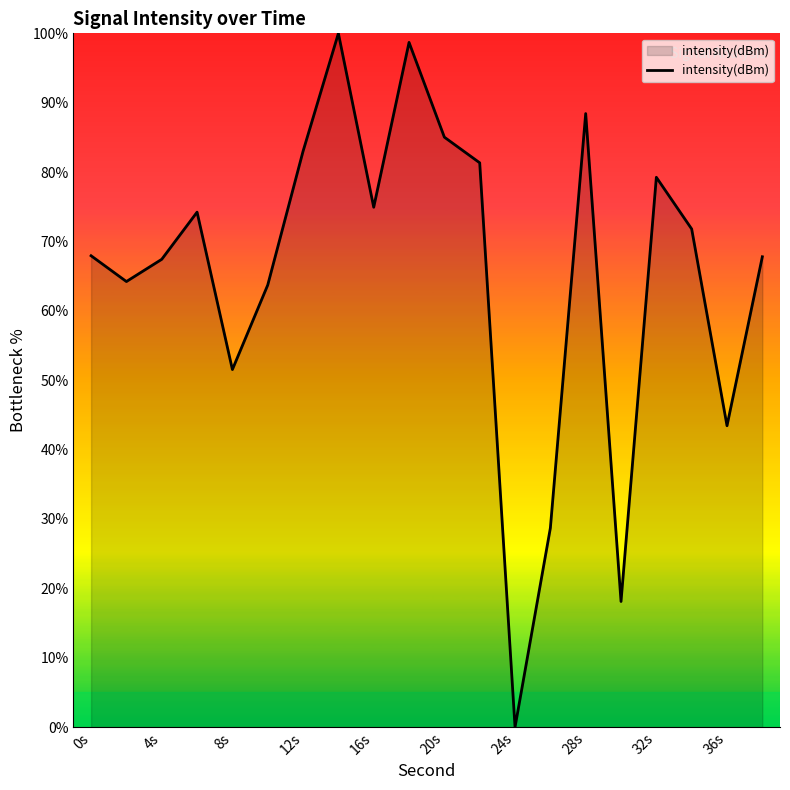

Does the chart display data point markers on the line(s)?

No